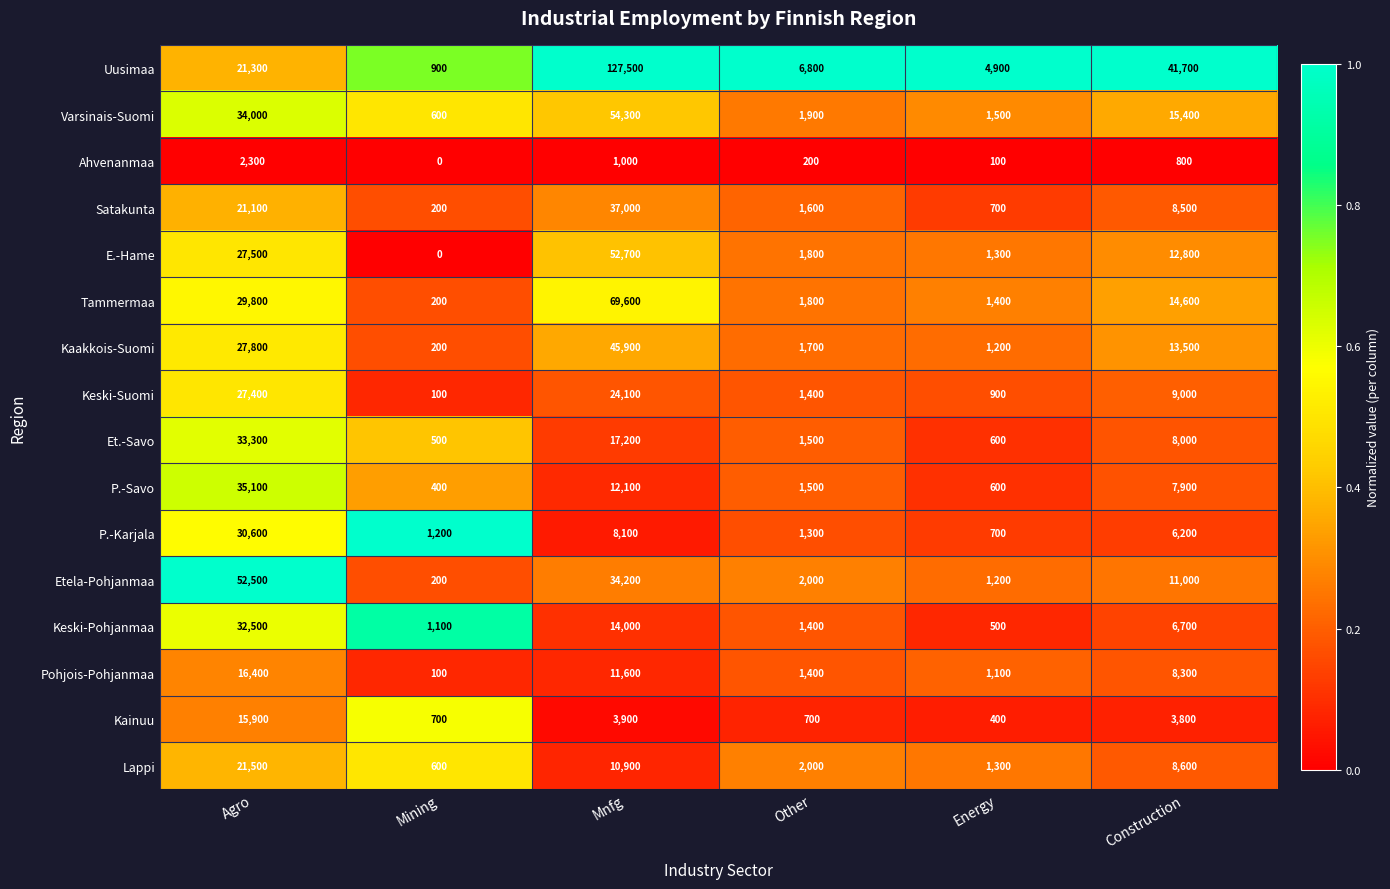

At which label does Kaakkois-Suomi first exceed 13500?

Agro